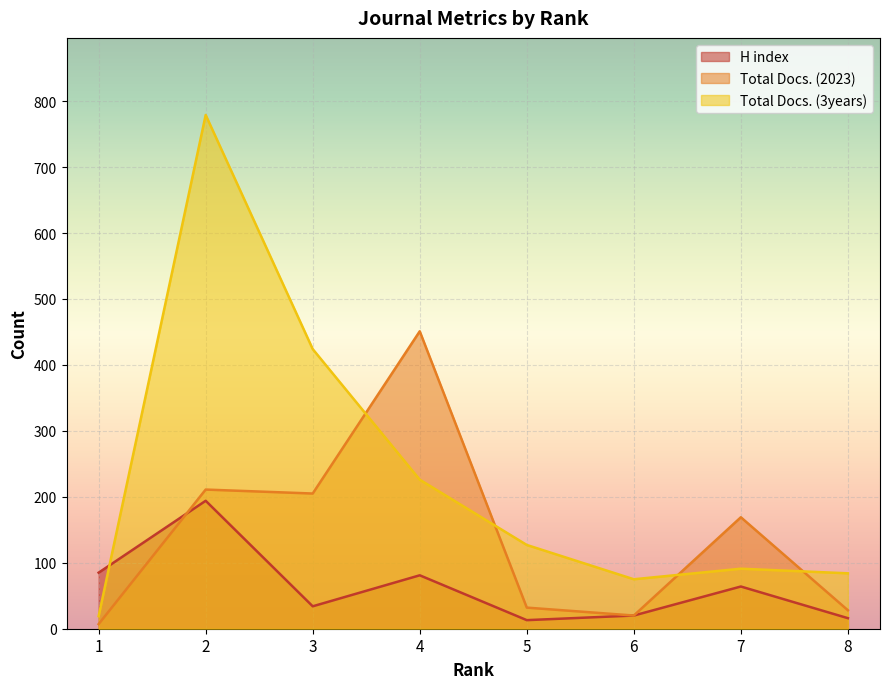

Where does the Total Docs. (2023) series first go above 169?

2